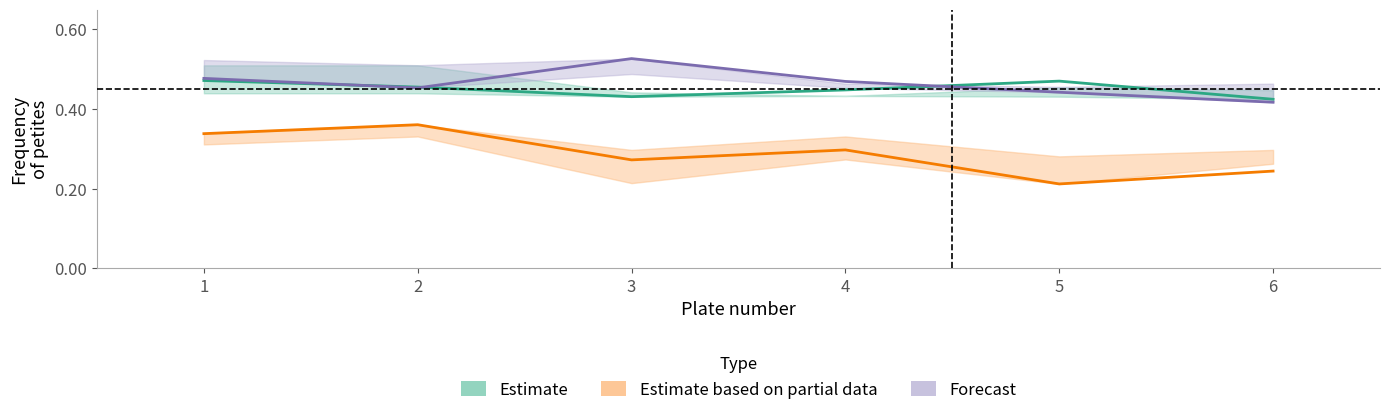

Which has a higher value, 6 or 1?

1